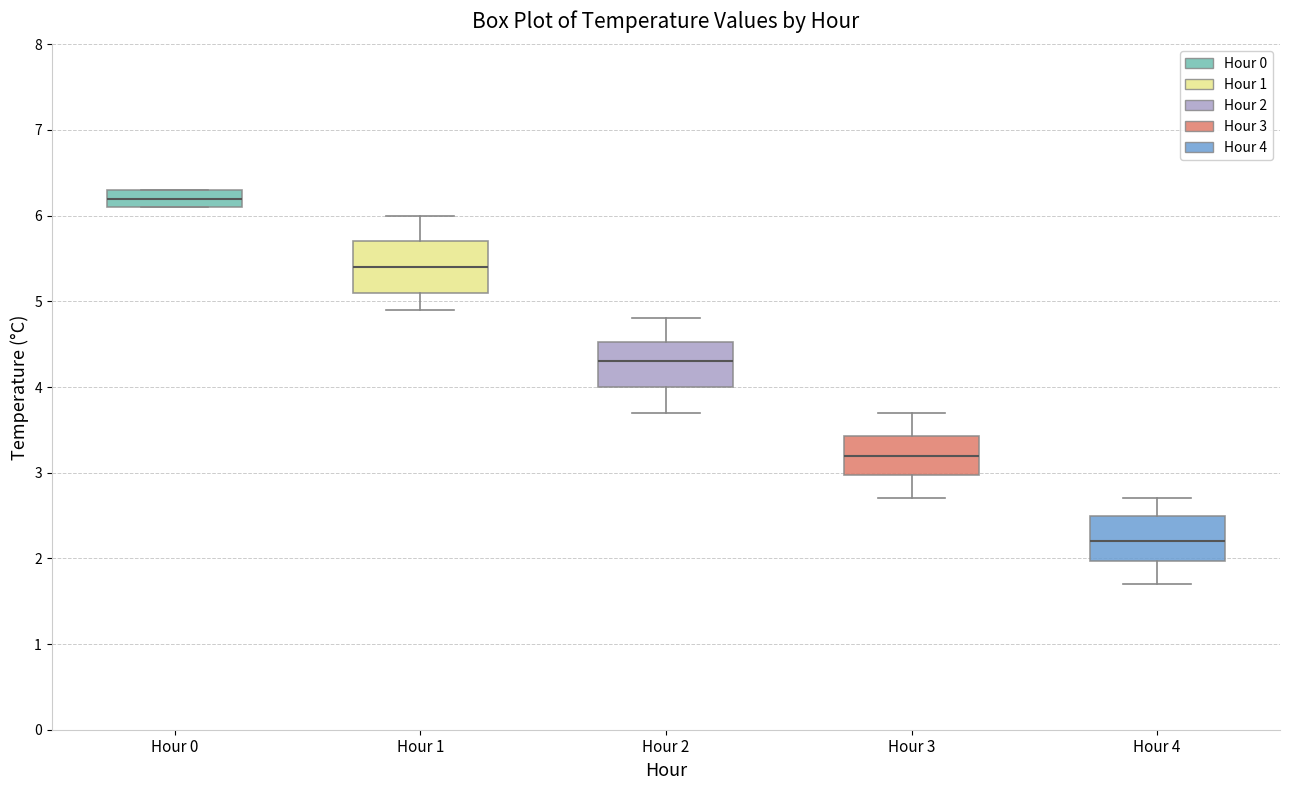

Which box has the highest median line?

Hour 0